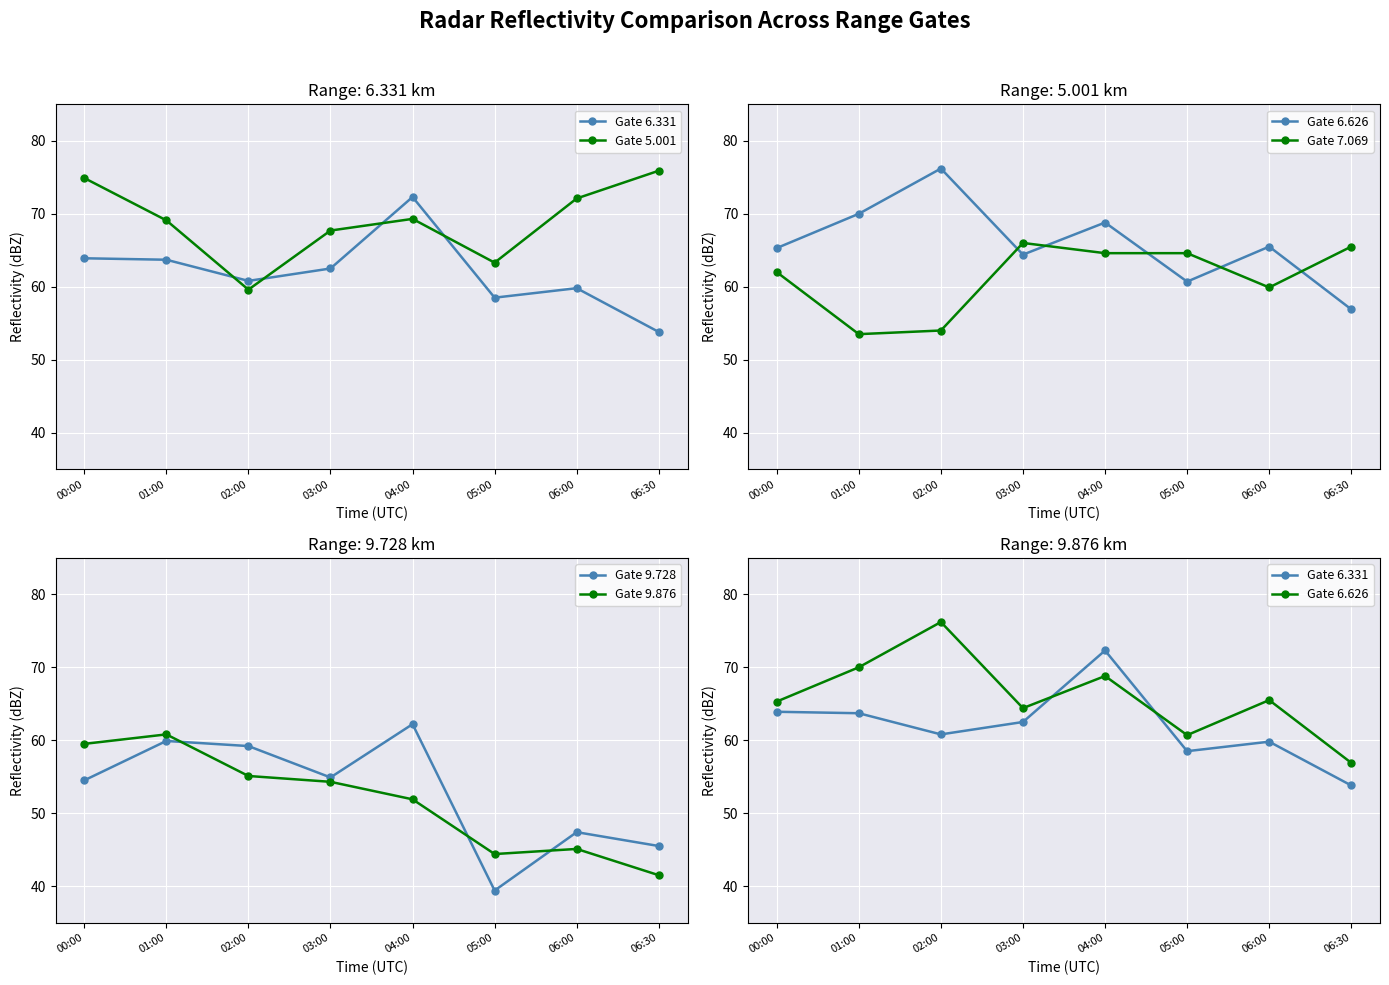

Which series has the largest range (max minus min)?

Gate 9.728